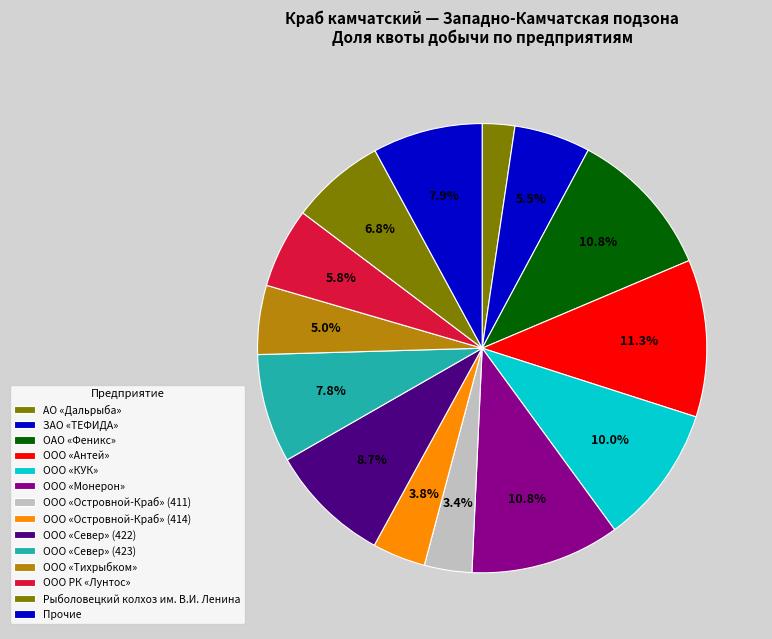

Combined, do ЗАО «ТЕФИДА» and ООО «Островной-Краб» (414) account for over 50%?

No